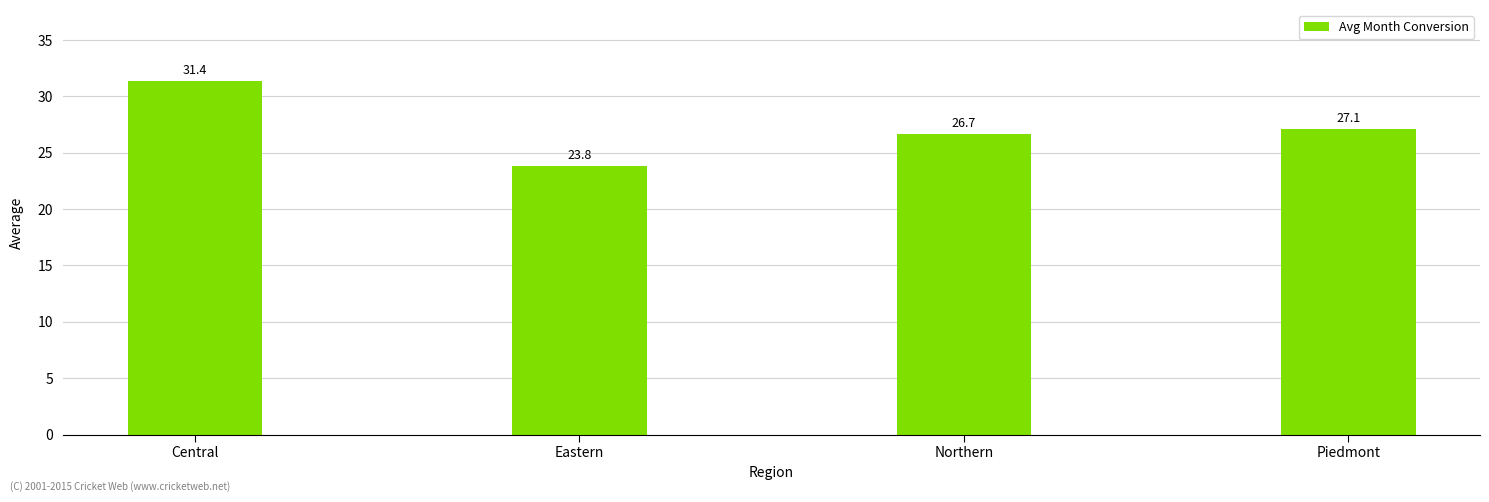

Rank the categories by value from highest to lowest.

Central, Piedmont, Northern, Eastern